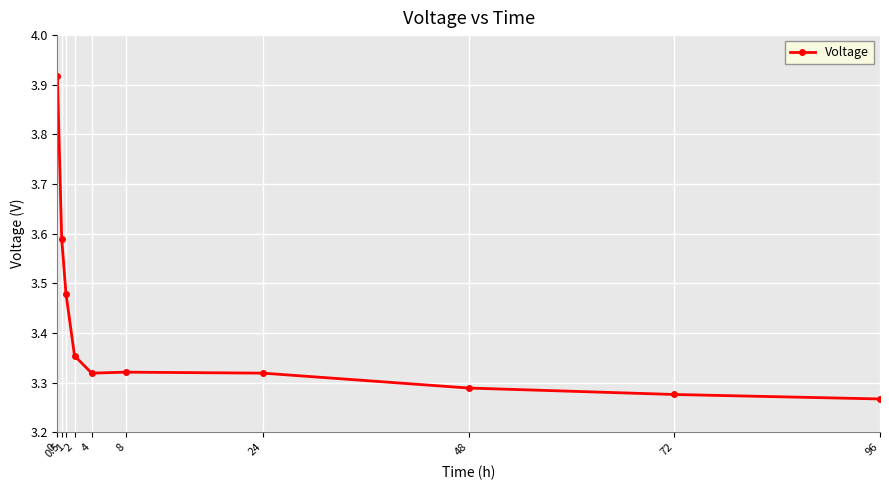

What position from the left is 0?

1